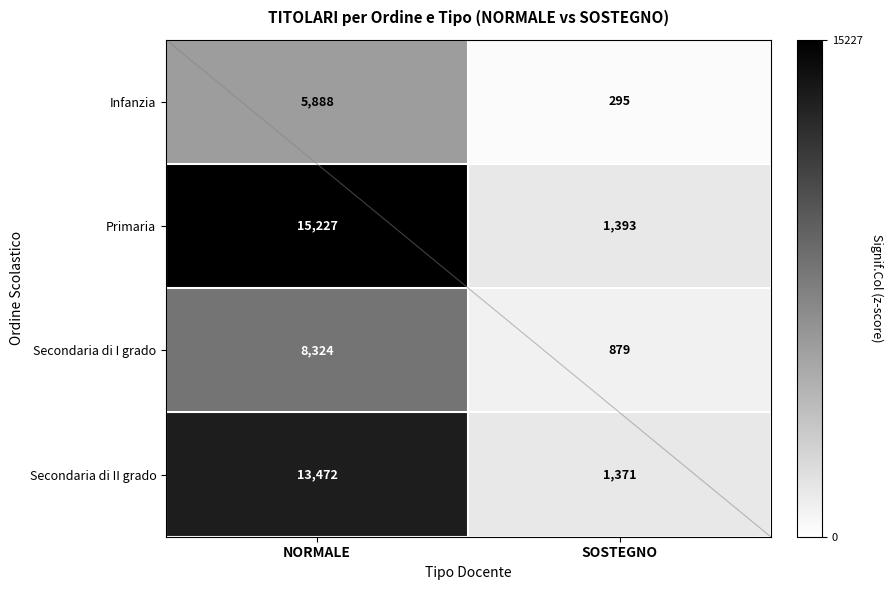

At NORMALE, list the series in order from smallest to largest.

Infanzia, Secondaria di I grado, Secondaria di II grado, Primaria